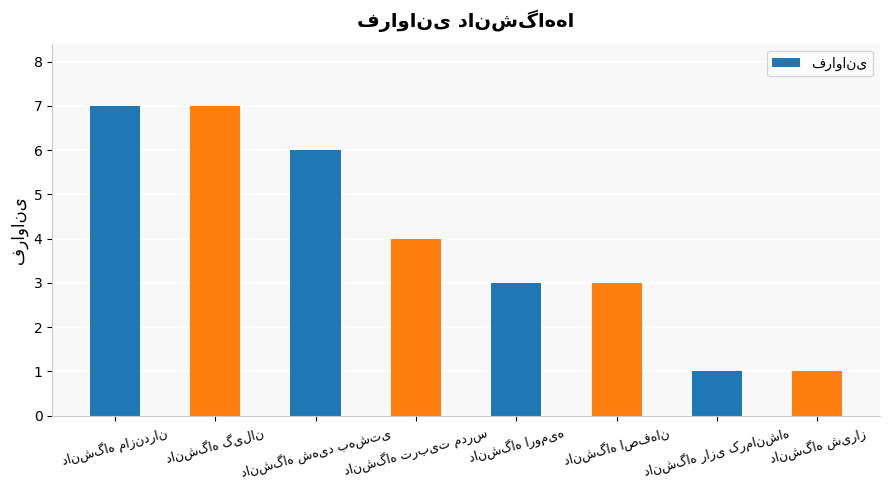

What is the difference between the second highest and minimum values?

6